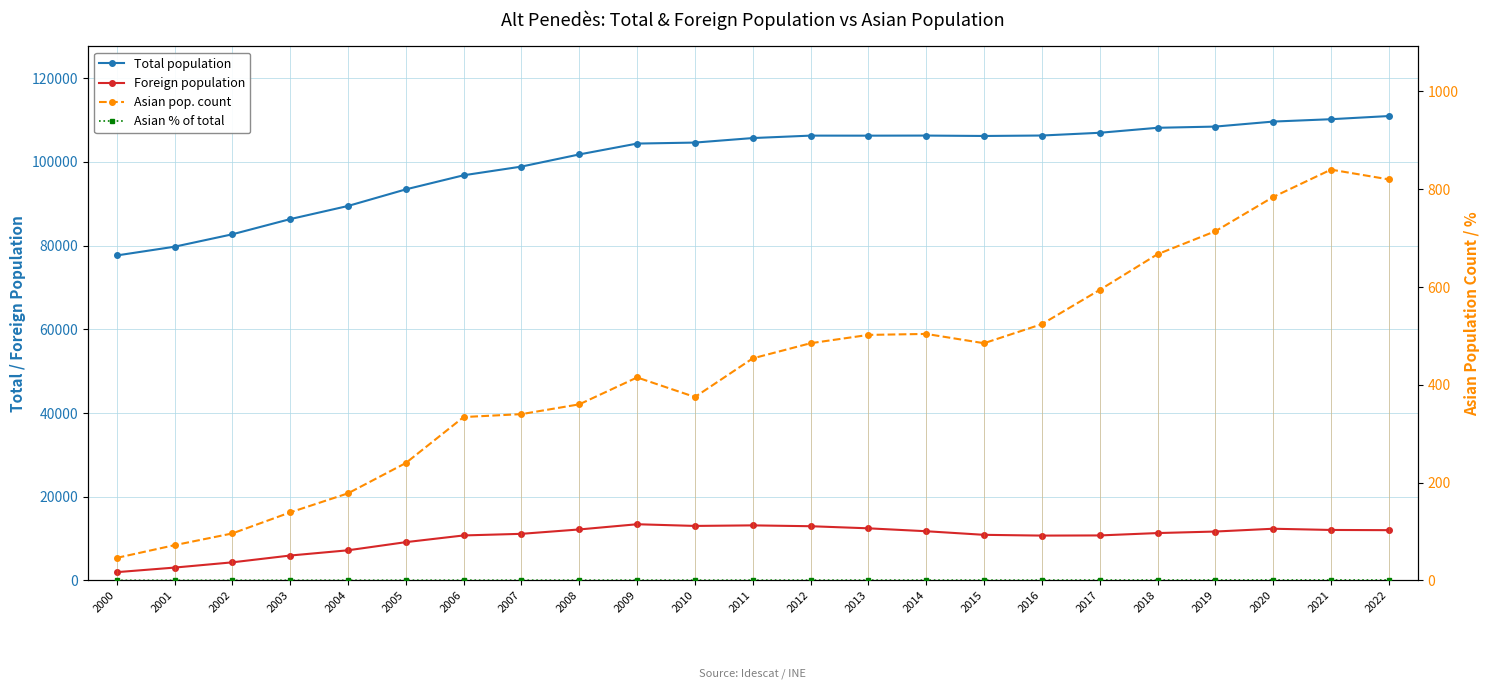

What is the total value across all series at 2013?

119181.5